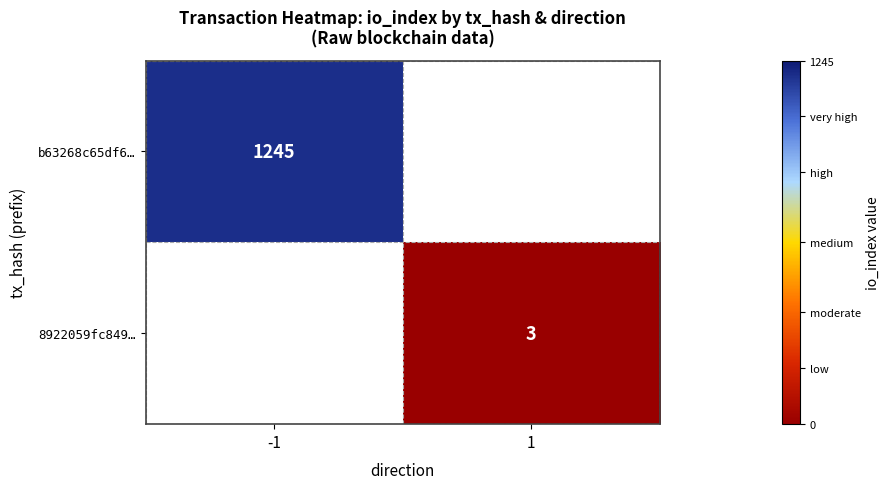

Is it true that b63268c65df6… equals 776 at -1?

False